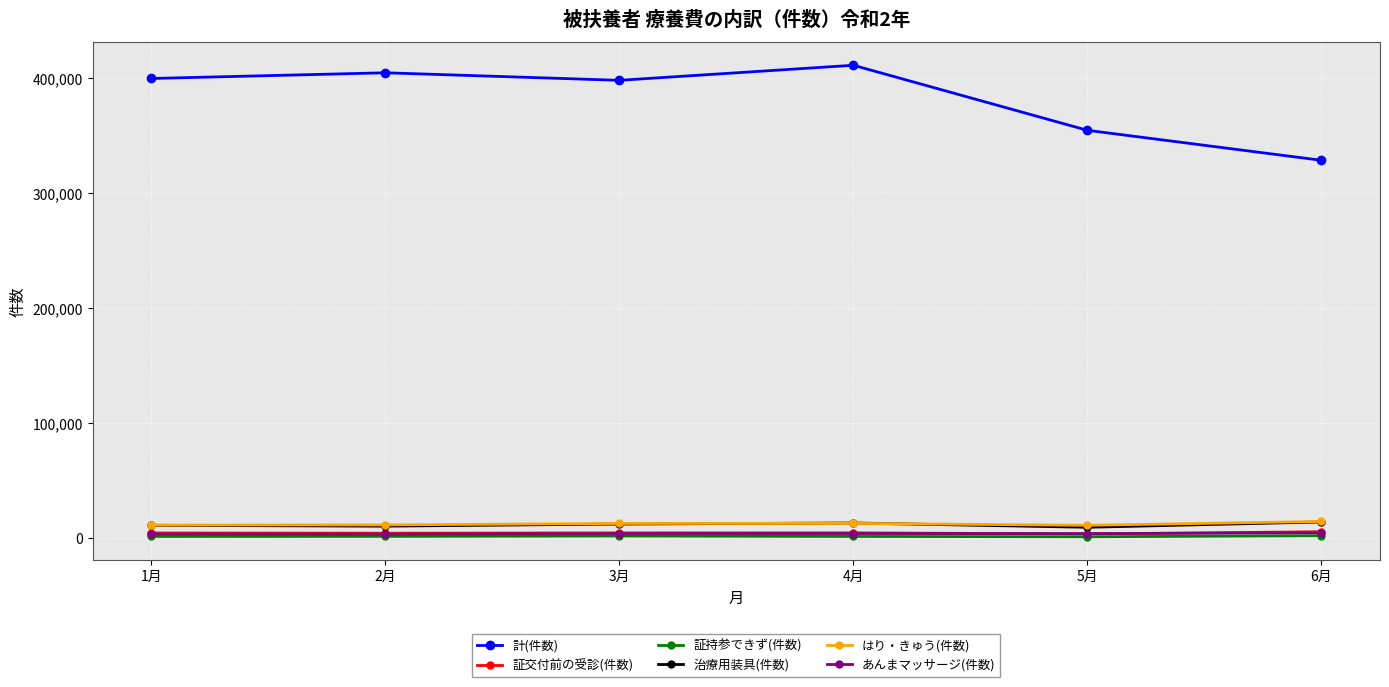

Which series has the largest range (max minus min)?

計(件数)